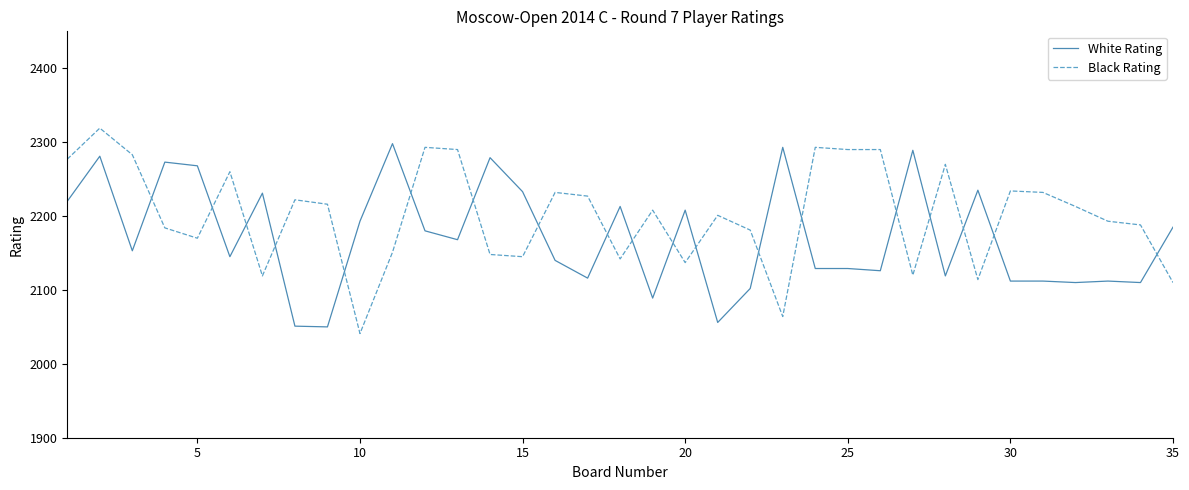

True or false: White Rating and Black Rating intersect in this chart.

True